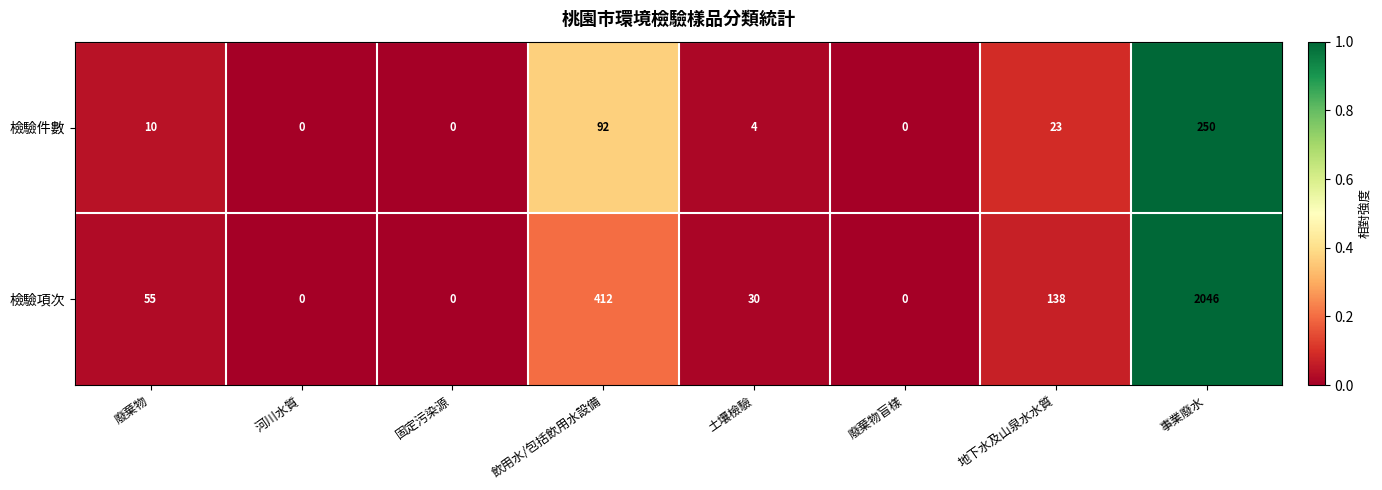

At which category is the sum across all series the highest?

事業廢水